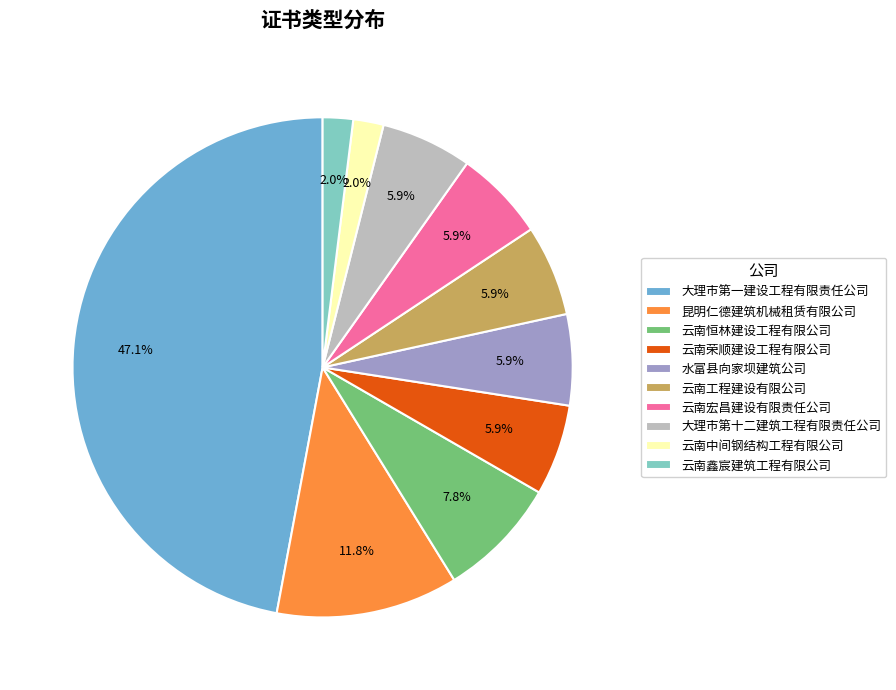

The 水富县向家坝建筑公司 slice represents 20% of the pie. True or false?

False